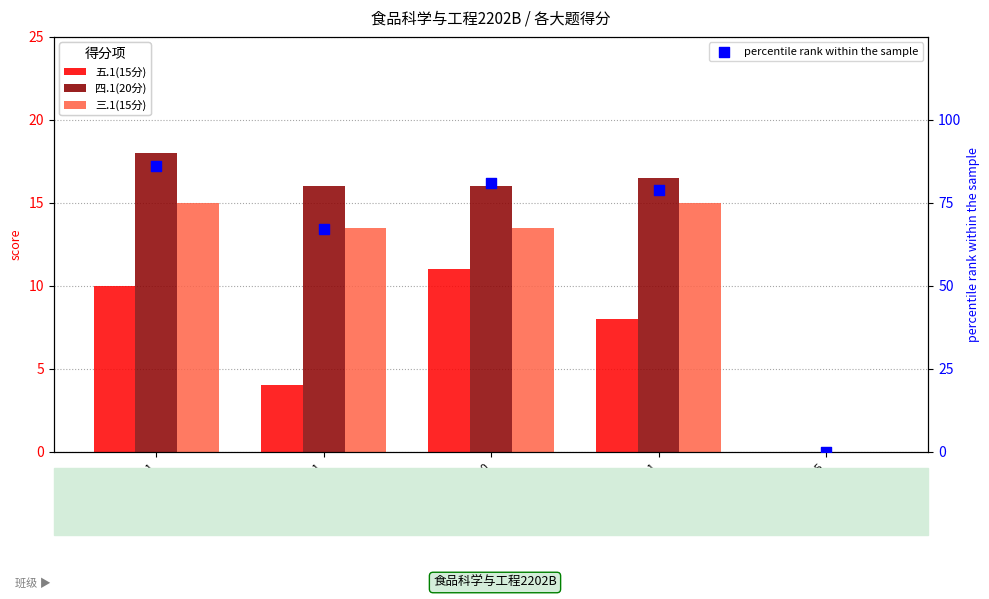

What is the total value across all series at 2238130221?

118.5